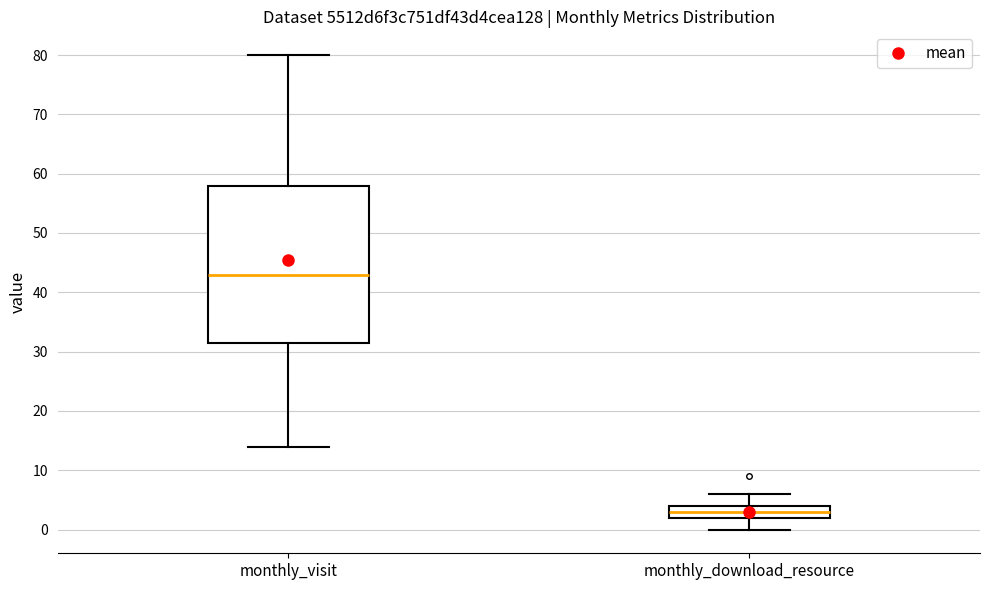

Where does the lower whisker of the box for monthly_visit end on the y-axis? The values are not printed on the chart, so give them approximately, as read against the axis.

14